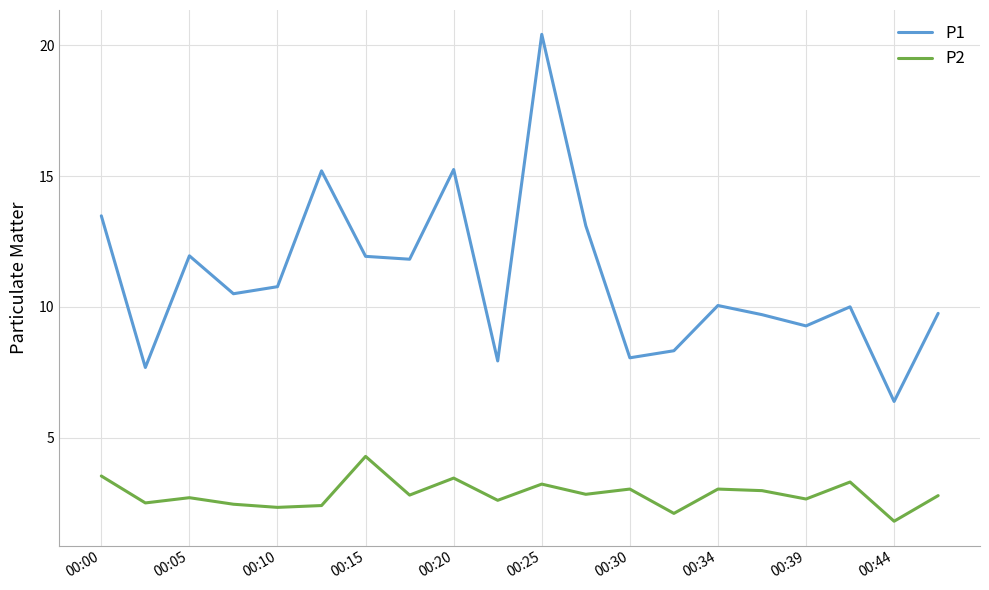

List the series in order of their peak value, highest first.

P1, P2